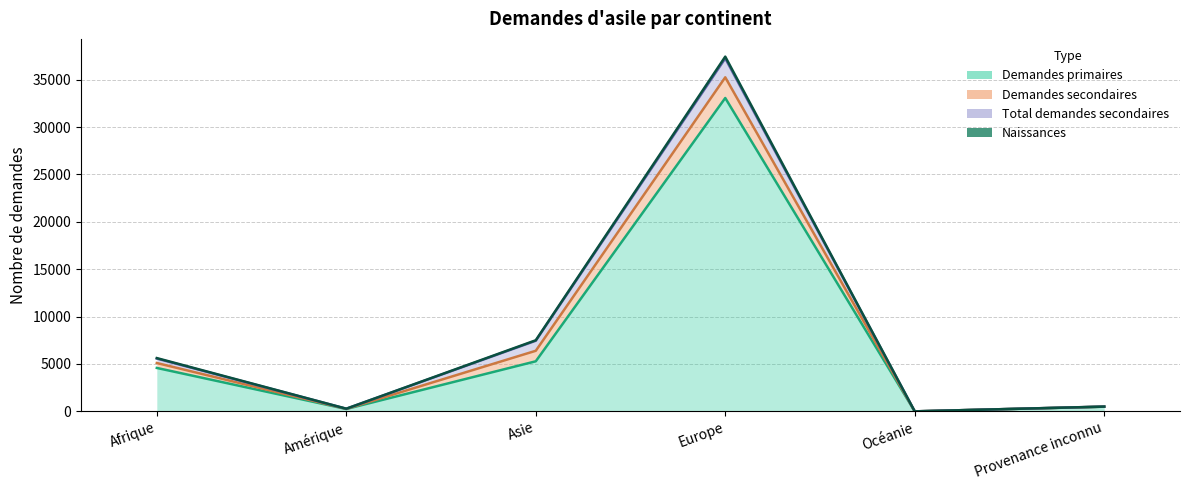

Where is the first local minimum for Naissances?

Amérique